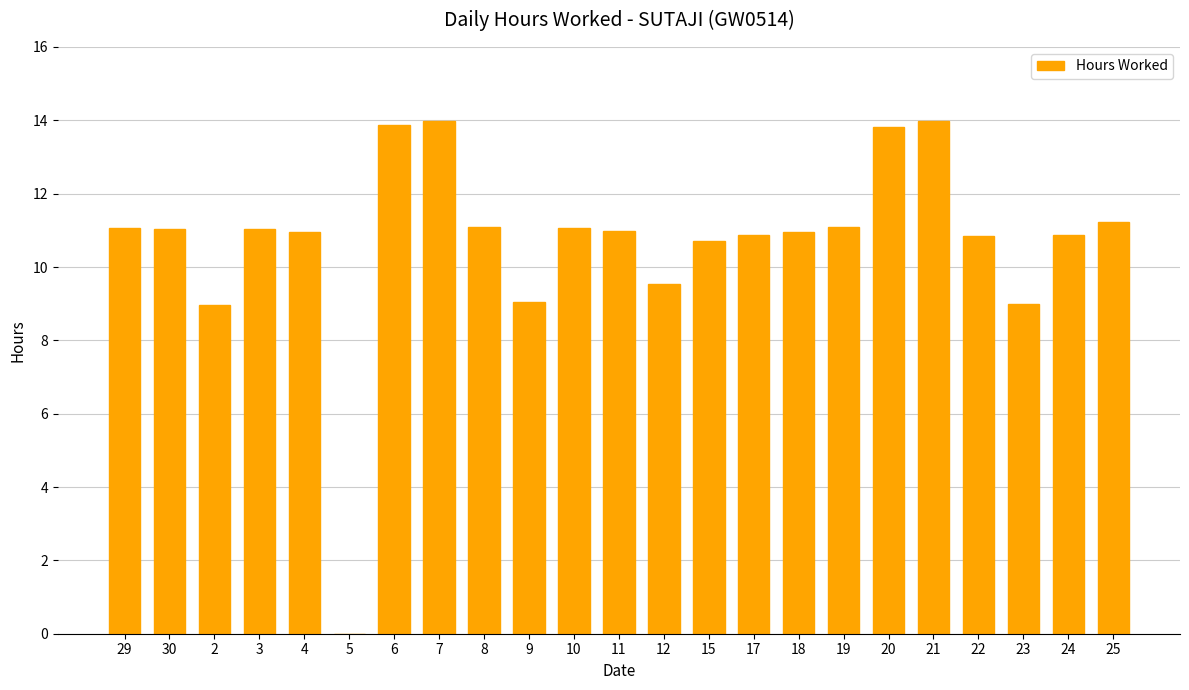

What is the difference between the values at 30 and 24?

0.2